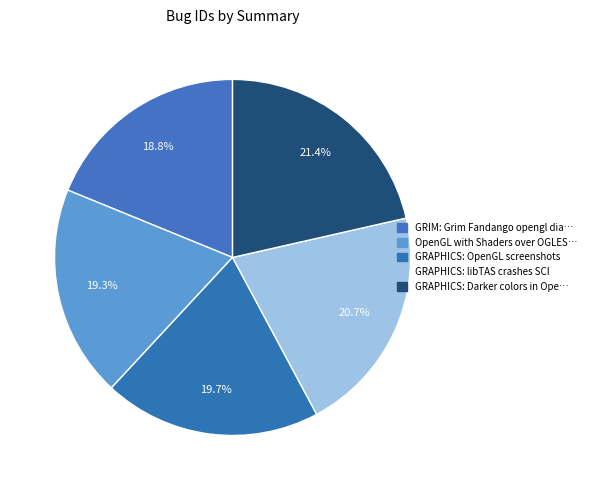

Rank the categories by value from highest to lowest.

GRAPHICS: Darker colors in OpenGL, GRAPHICS: libTAS crashes SCI, GRAPHICS: OpenGL screenshots, OpenGL with Shaders over OGLES2, GRIM: Grim Fandango opengl dialog